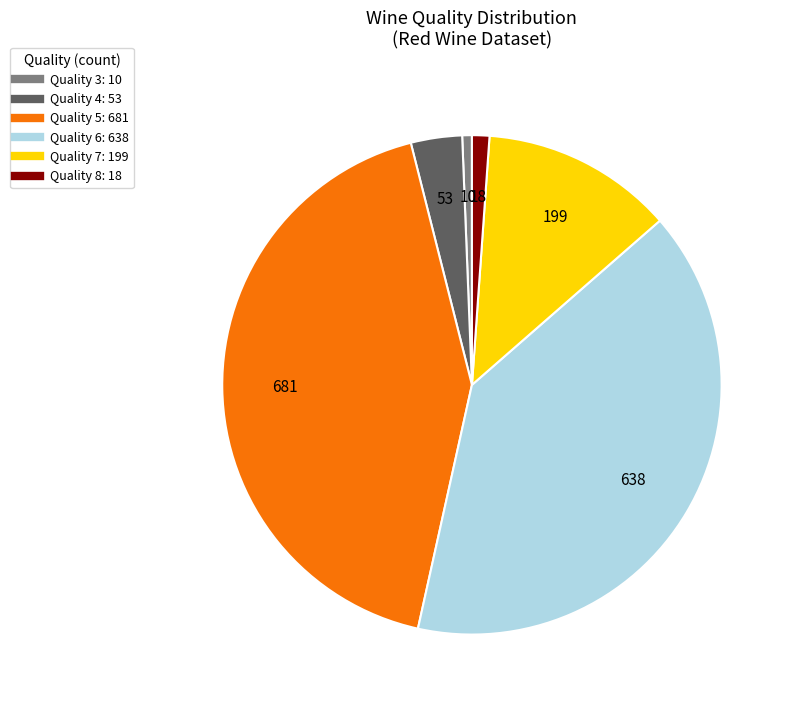

Does any single category account for the majority?

No